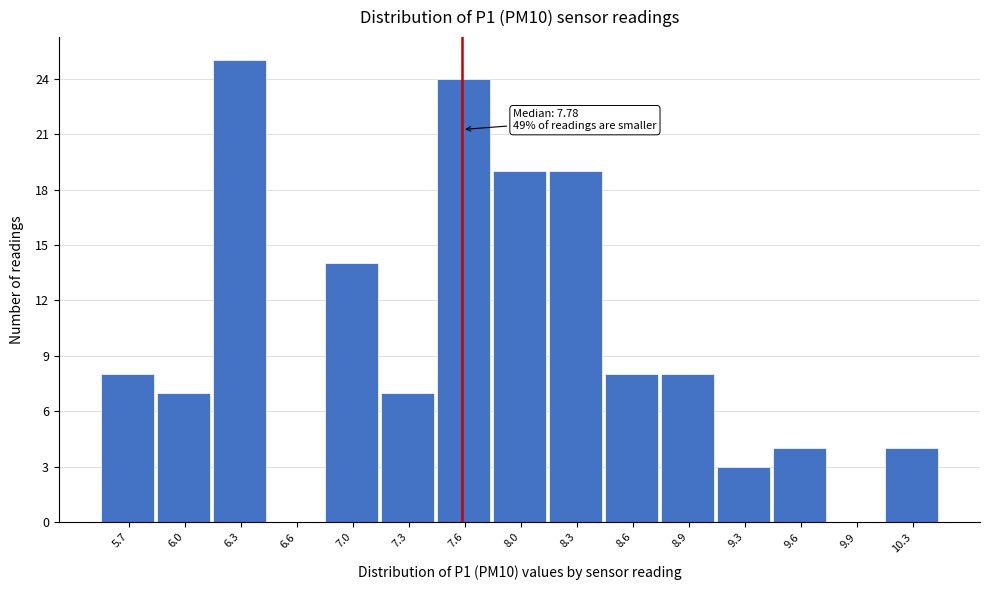

Reading right to left, what are all the values shown in this chart?

10.3=4	9.9=0	9.6=4	9.3=3	8.9=8	8.6=8	8.3=19	8.0=19	7.6=24	7.3=7	7.0=14	6.6=0	6.3=25	6.0=7	5.7=8